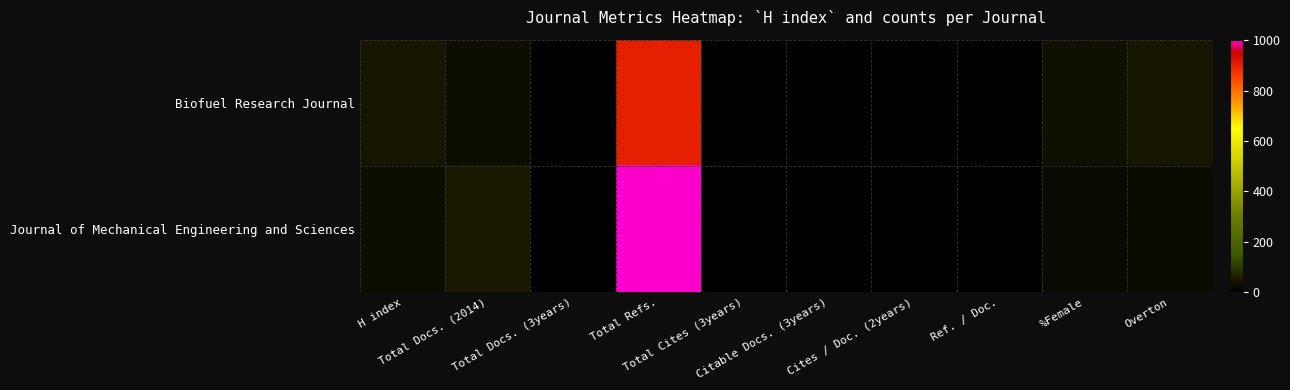

Reading right to left, what are all the values shown in this chart?

Biofuel Research Journal: Overton=44	%Female=33	Ref. / Doc.=0	Cites / Doc. (2years)=0	Citable Docs. (3years)=0	Total Cites (3years)=0	Total Refs.=903	Total Docs. (3years)=0	Total Docs. (2014)=27	H index=45
Journal of Mechanical Engineering and Sciences: Overton=22	%Female=20	Ref. / Doc.=0	Cites / Doc. (2years)=0	Citable Docs. (3years)=0	Total Cites (3years)=0	Total Refs.=1002	Total Docs. (3years)=0	Total Docs. (2014)=50	H index=27